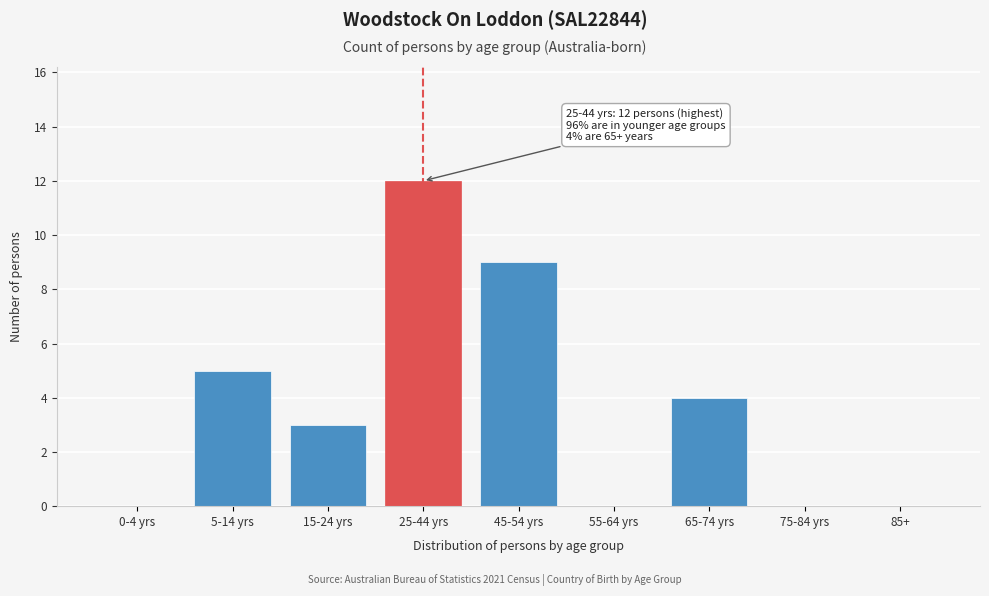

Reading left to right, what are all the values shown in this chart?

0-4 yrs=0	5-14 yrs=5	15-24 yrs=3	25-44 yrs=12	45-54 yrs=9	55-64 yrs=0	65-74 yrs=4	75-84 yrs=0	85+=0